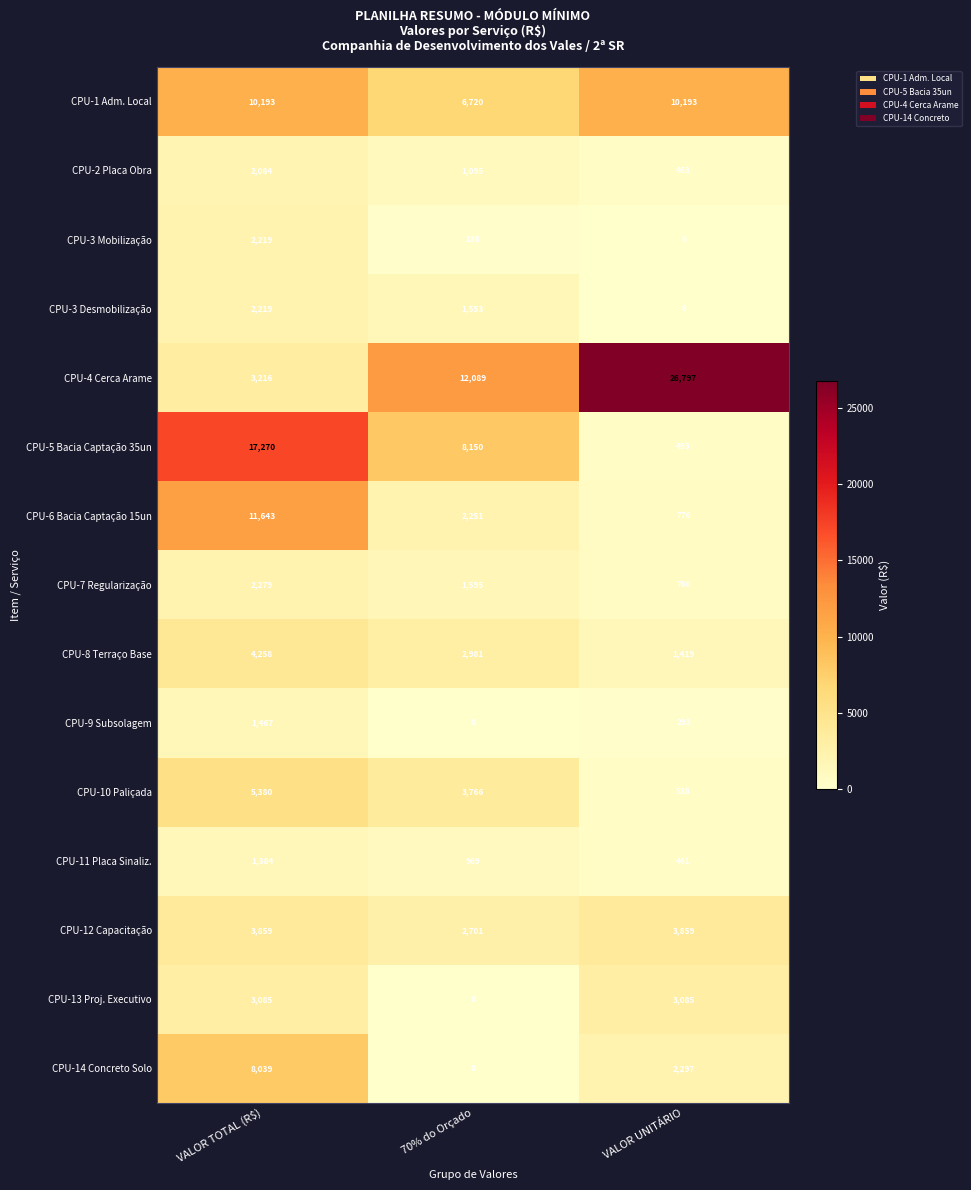

What is the spread (max minus min) of values at 70% do Orçado?

12089.3